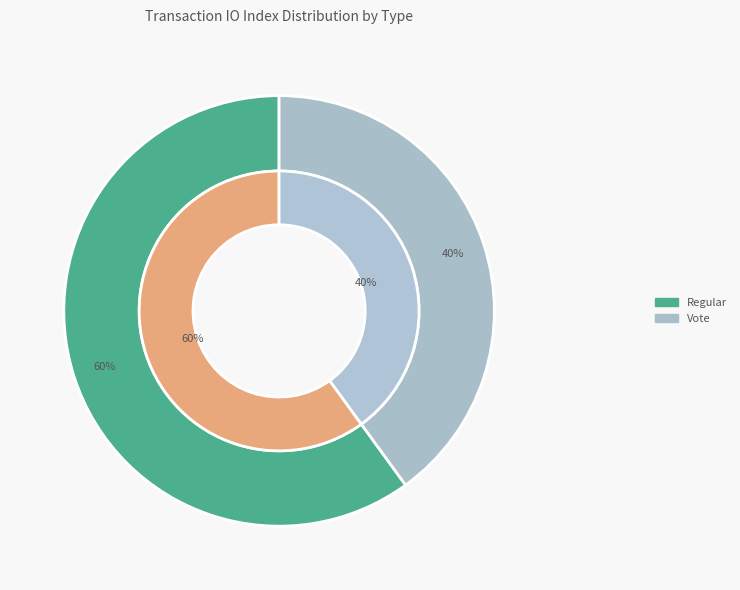

Which category has the biggest portion of the pie?

Regular